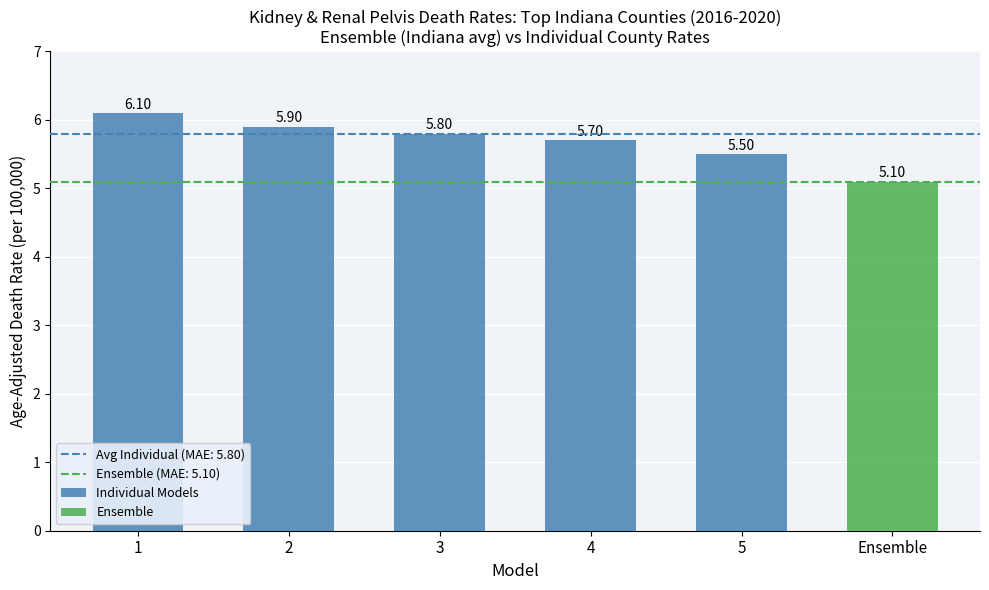

What is the sum of the Individual Models values at 4 and 1?

11.8